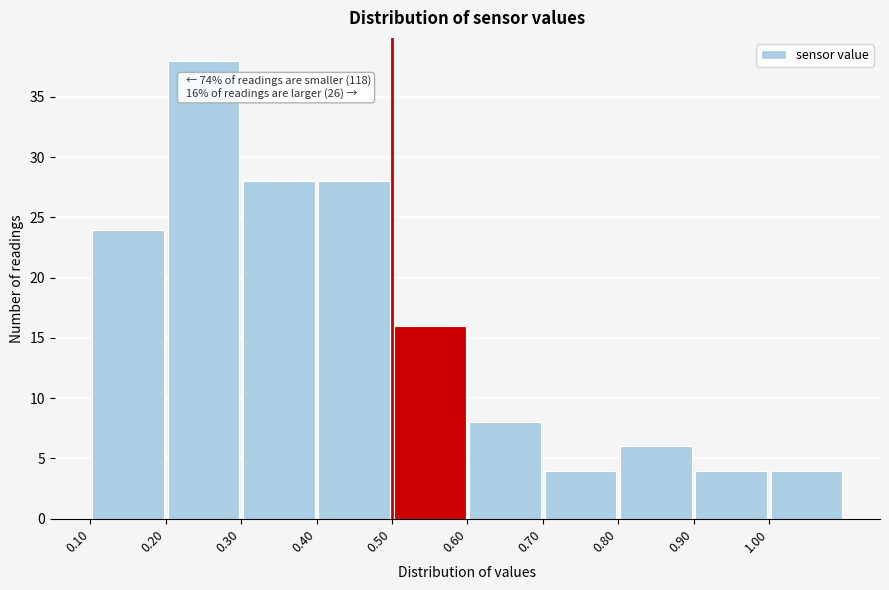

Which range on the x-axis has the tallest bar?

0.2 to 0.3